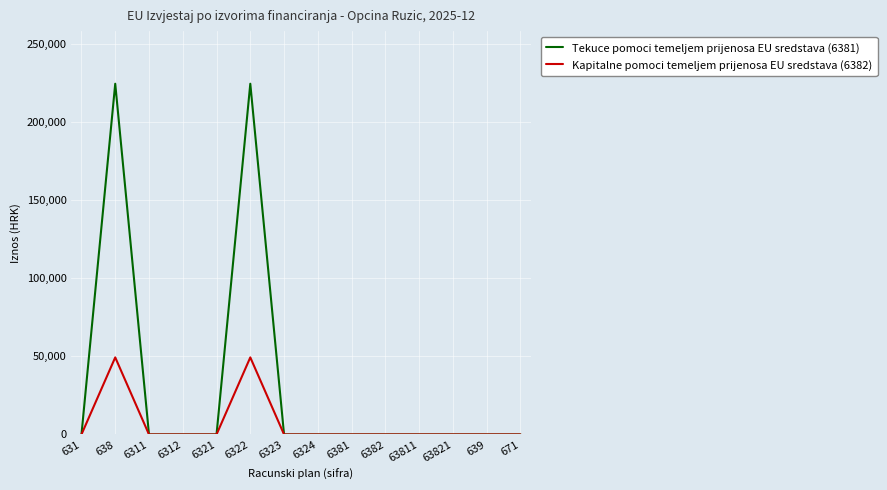

Reading left to right, transcribe all the data shown in this chart.

Tekuce pomoci temeljem prijenosa EU sredstava (6381): 631=0.0	638=224326.2	6311=0.0	6312=0.0	6321=0.0	6322=224326.2	6323=0.0	6324=0.0	6381=0.0	6382=0.0	63811=0.0	63821=0.0	639=0.0	671=0.0
Kapitalne pomoci temeljem prijenosa EU sredstava (6382): 631=0.0	638=49301.9	6311=0.0	6312=0.0	6321=0.0	6322=49301.9	6323=0.0	6324=0.0	6381=0.0	6382=0.0	63811=0.0	63821=0.0	639=0.0	671=0.0